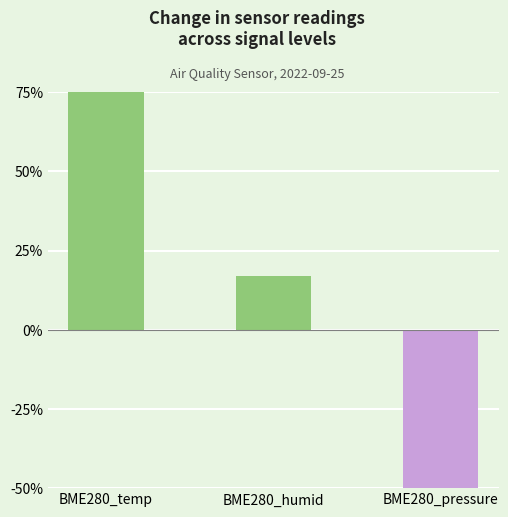

The value at BME280_temp is 143.2. True or false?

False